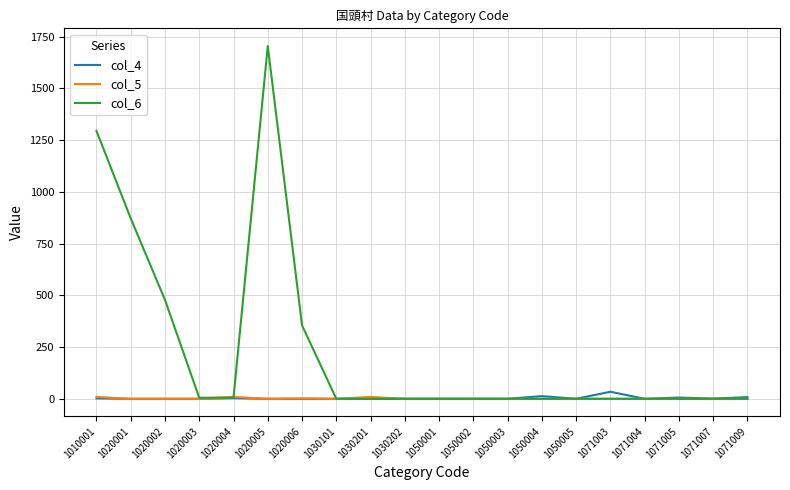

Read the col_4 value at 1071007.

1